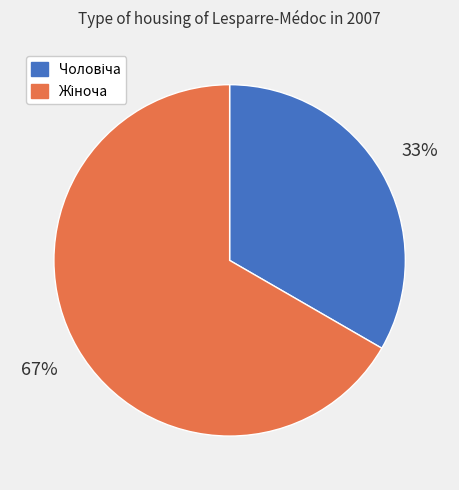

To the nearest percent, what is the average slice percentage?

50%